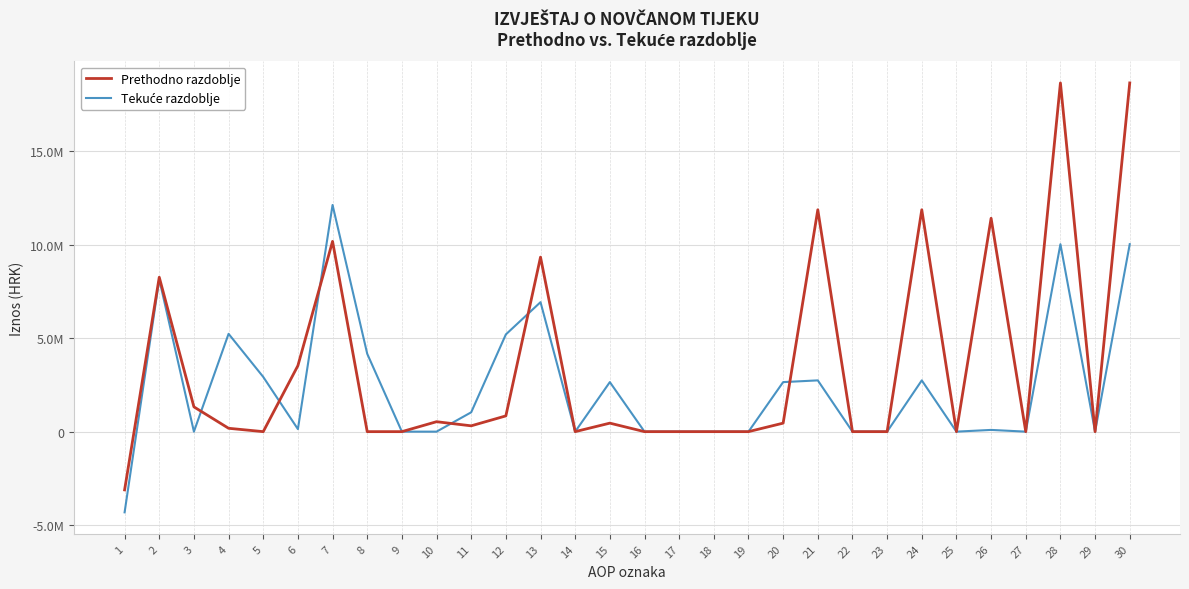

Does the chart have visible grid lines?

Yes